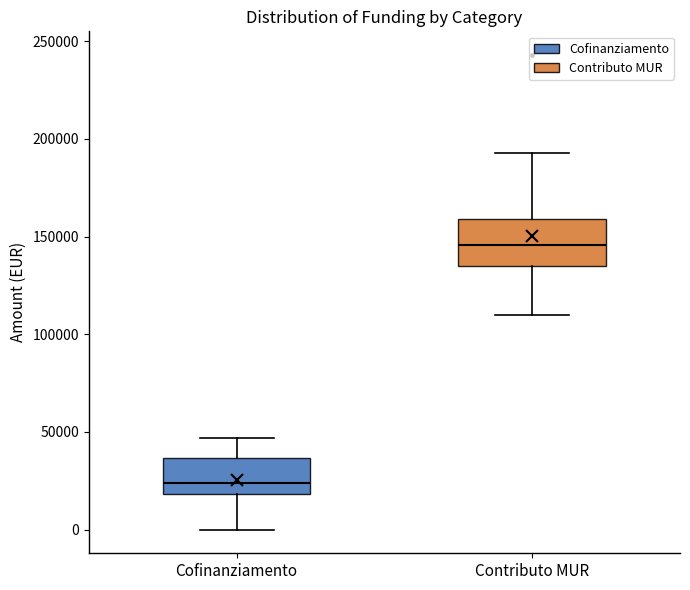

Which box has the lowest median line?

Cofinanziamento